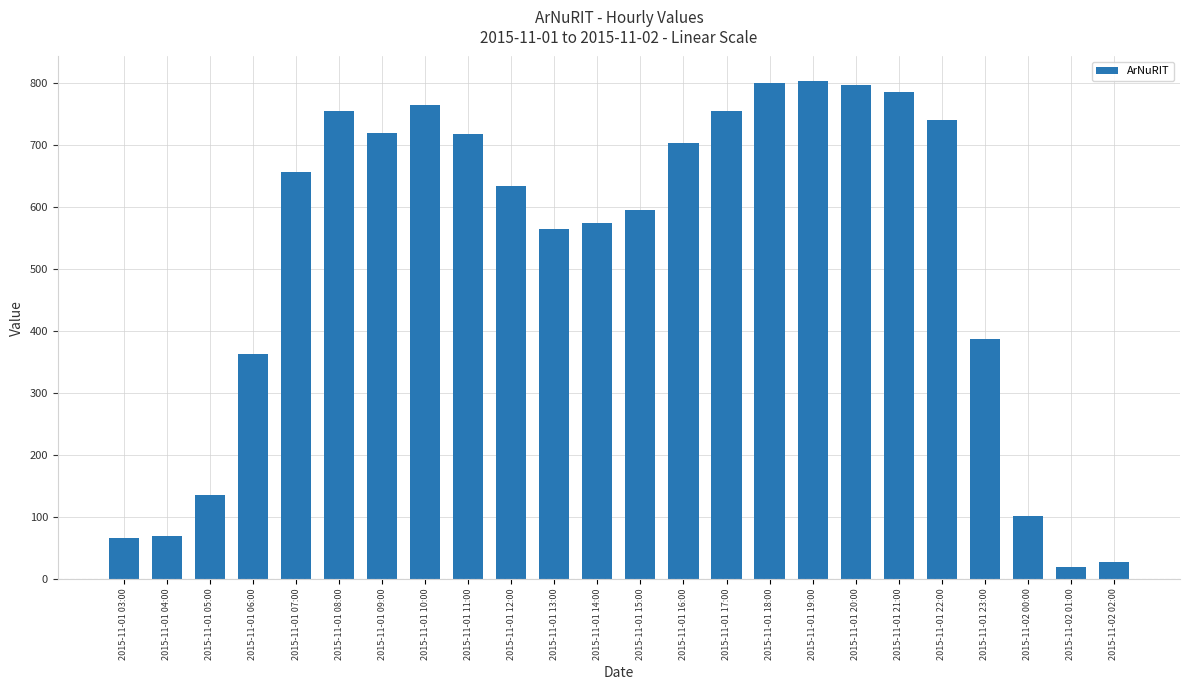

What is the difference between the values at 2015-11-01 10:00 and 2015-11-01 22:00?

24